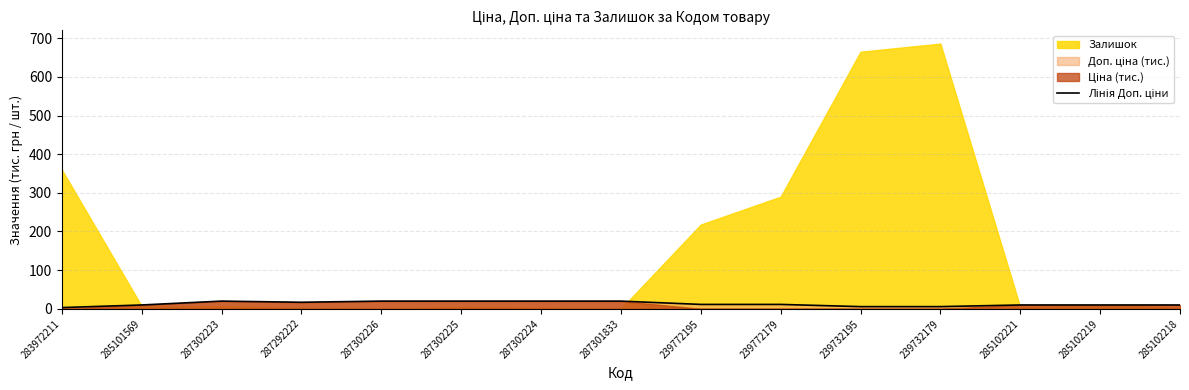

What is the value of the 3rd point from the left?

20.0